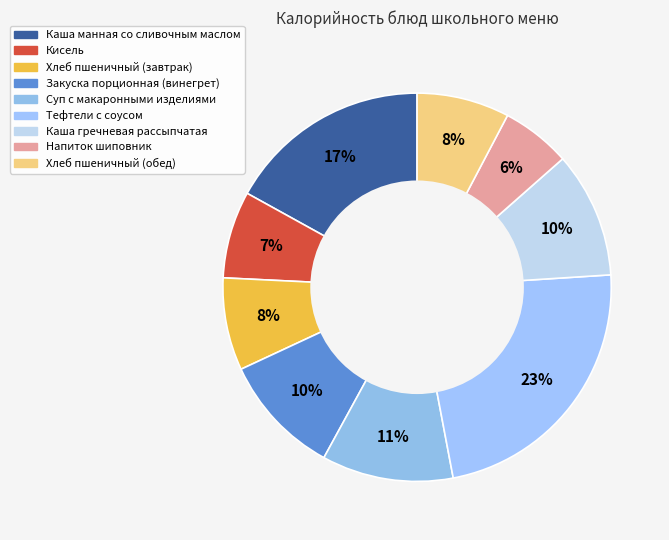

Between Кисель and Напиток шиповник, which is larger?

Кисель